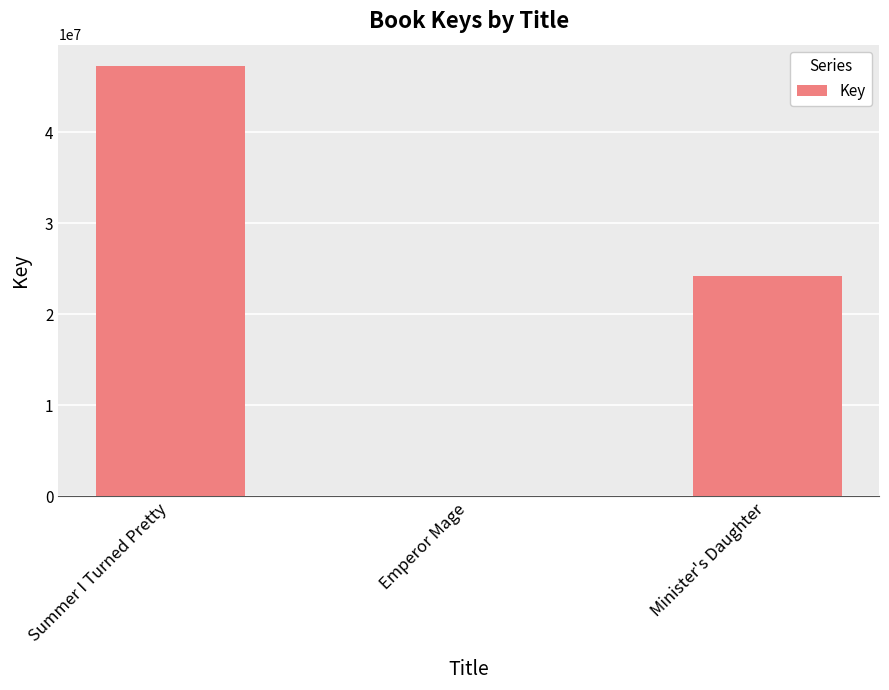

What is the approximate value at Summer I Turned Pretty?

47252614